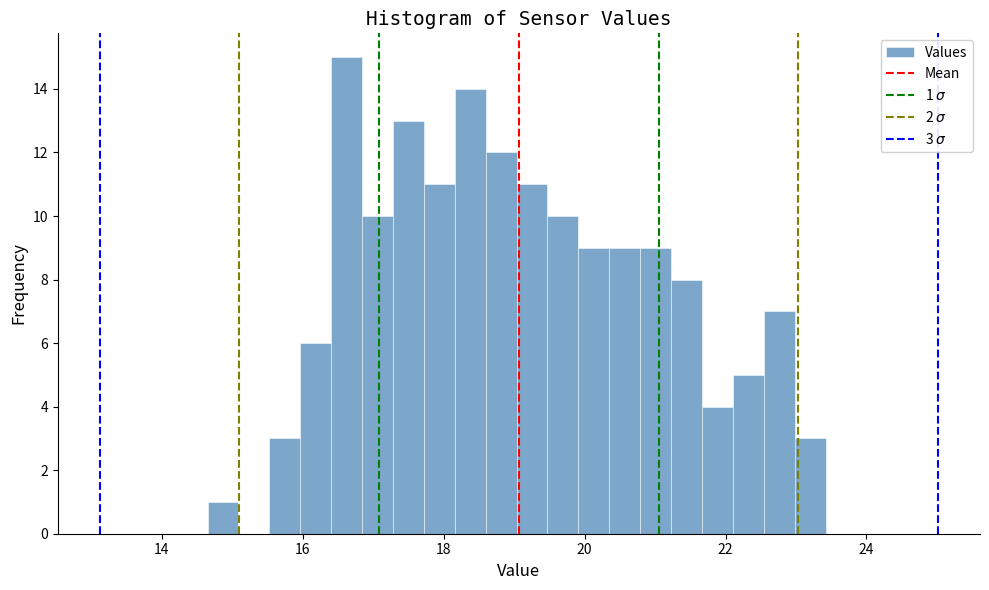

Around what value on the x-axis is the tallest bar? Give the approximate position of its centre, as read against the axis.

16.6